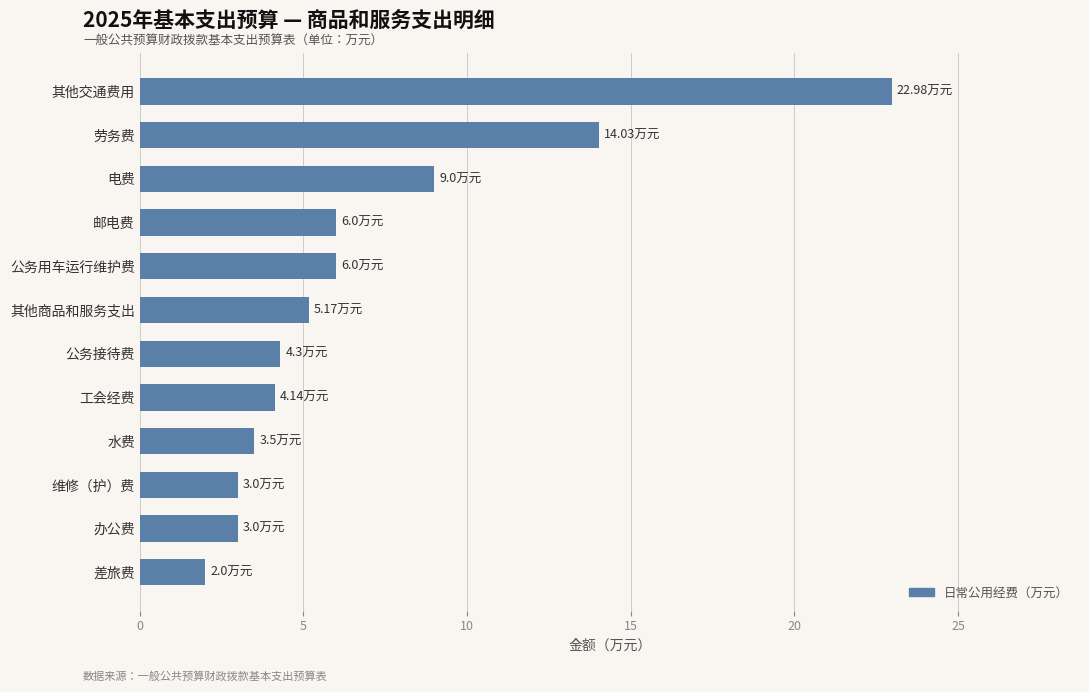

What is the label of the 10th bar from the bottom?

电费